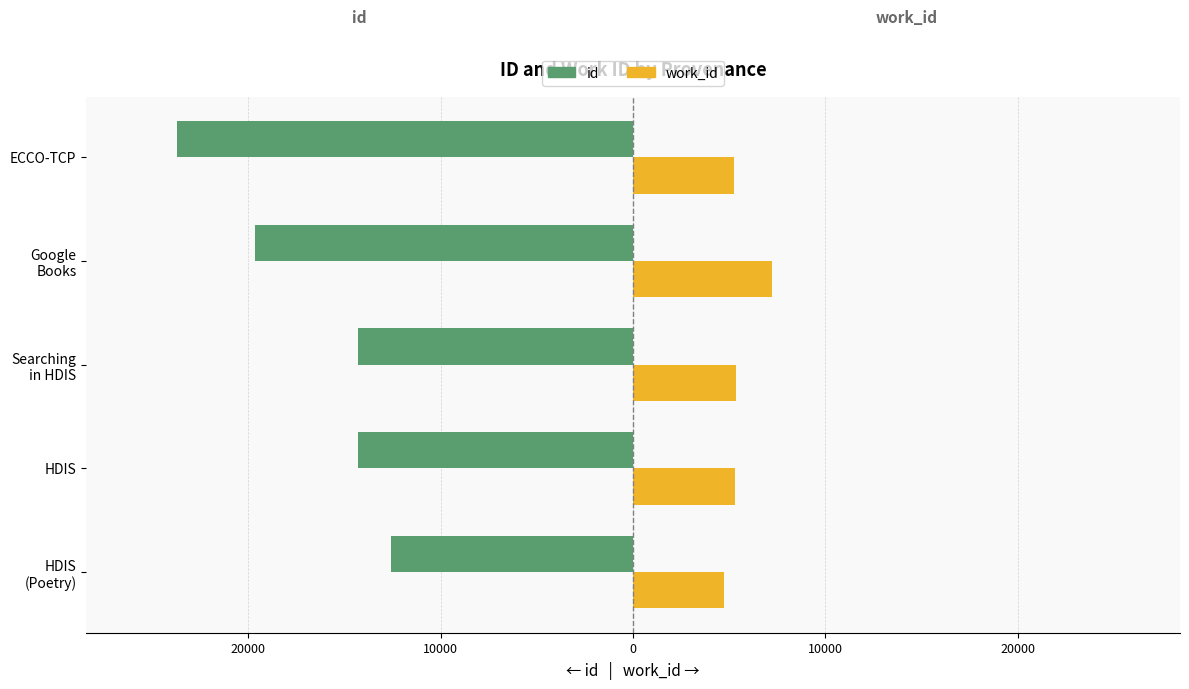

What are all the series names shown in the legend?

id, work_id